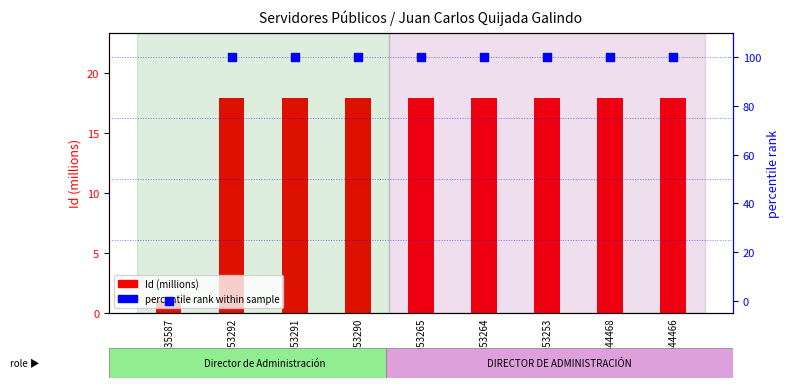

Is the value of Id (millions) at 17953292 greater than the value of percentile rank within sample at 17953291?

No